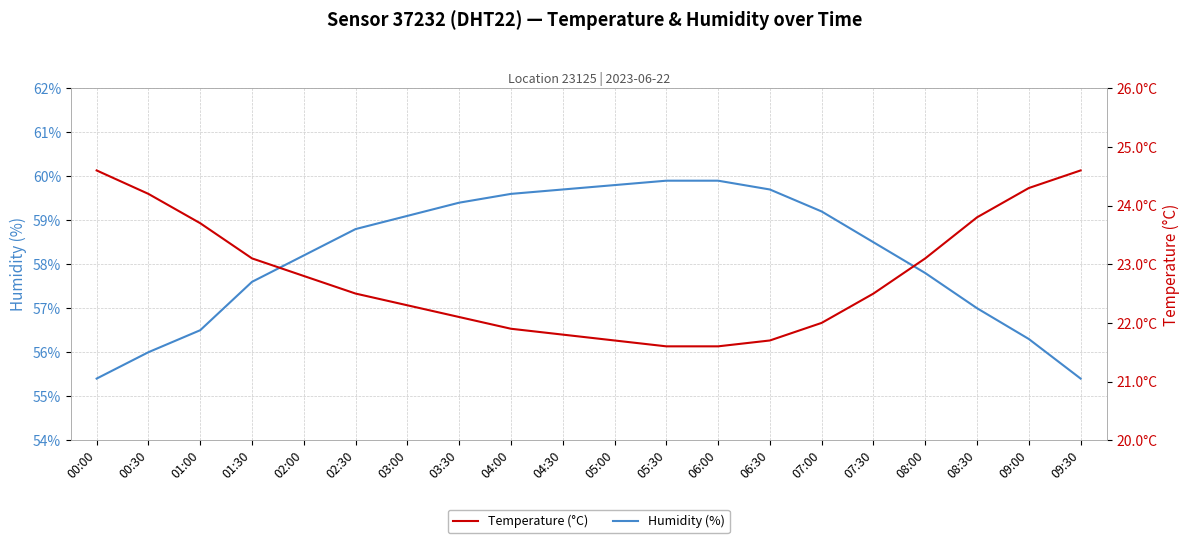

Which category has the highest value in the Temperature (°C) series?

00:00